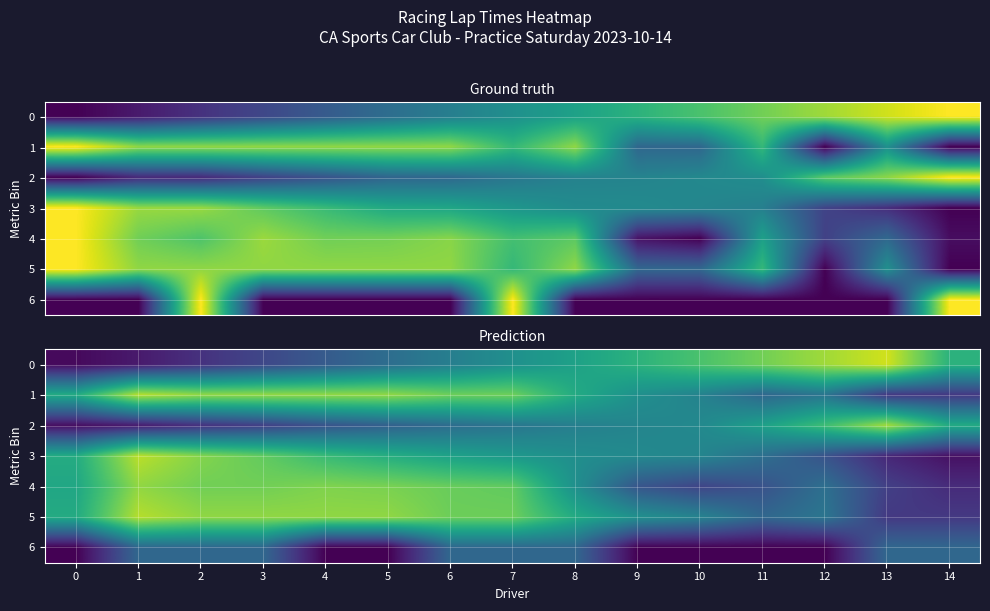

What is the difference between the highest and lowest values at 14?

0.6